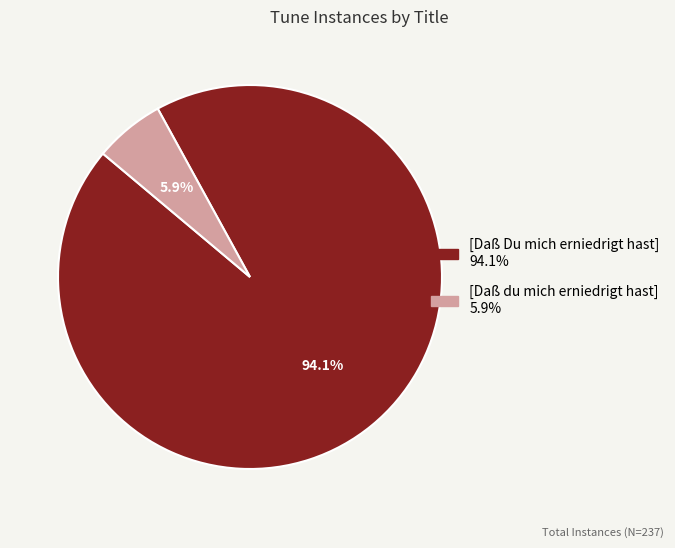

How many segments does this pie chart have?

2